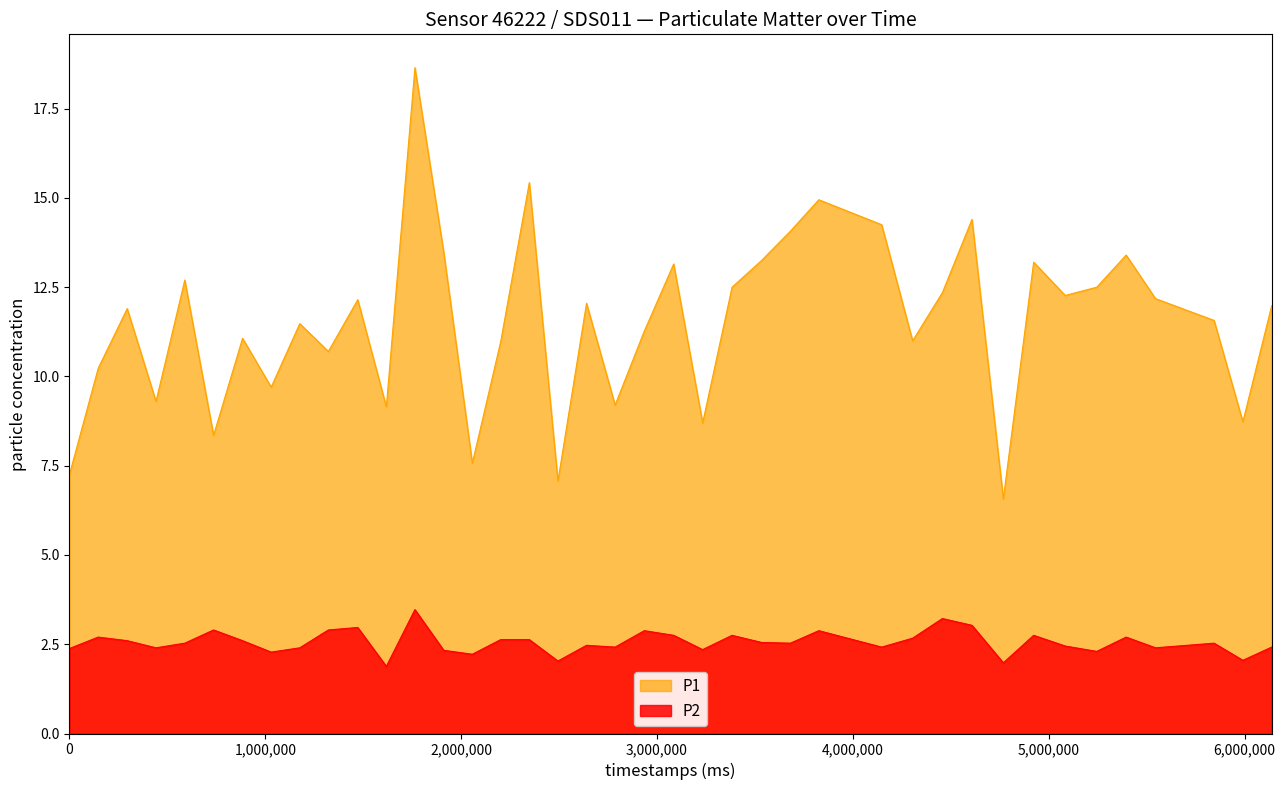

Which series has the largest total across all categories?

P1